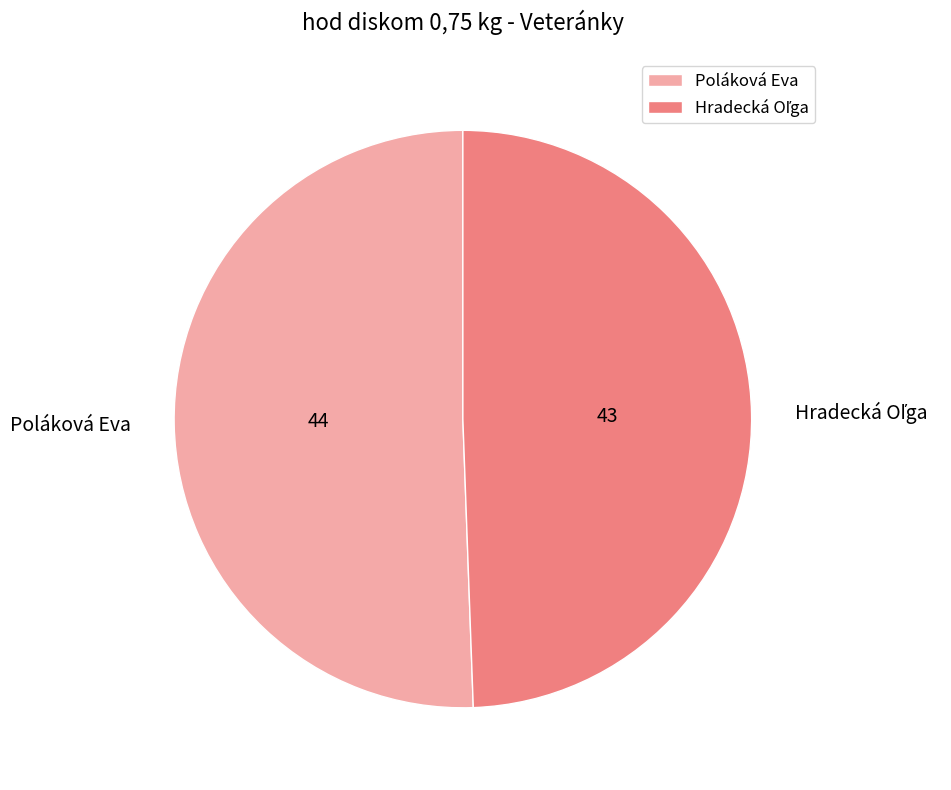

How many slices are in this pie chart?

2